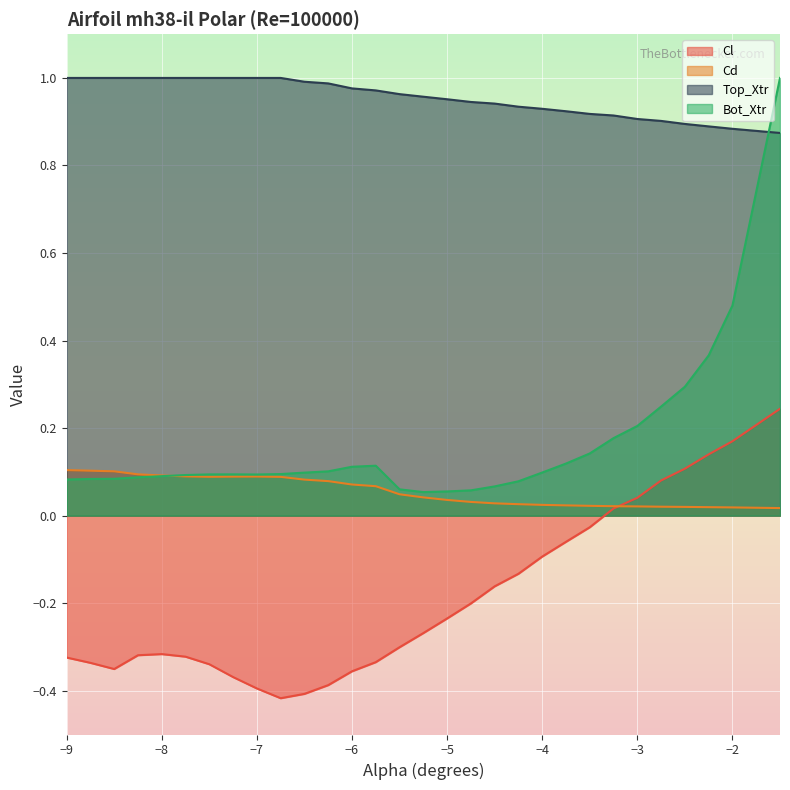

How many series are shown in this chart?

4